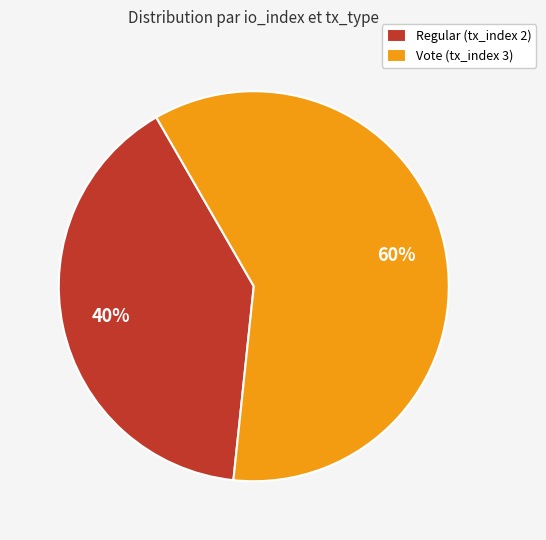

Count the number of slices in the pie.

2